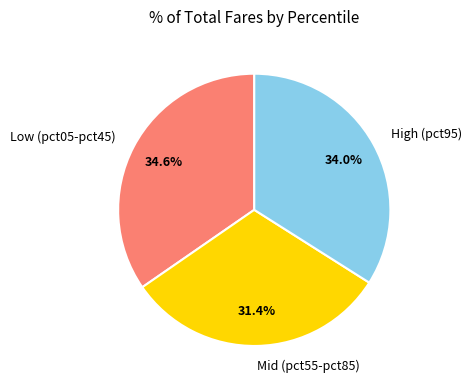

What is the smallest slice in the pie chart?

Mid (pct55-pct85)